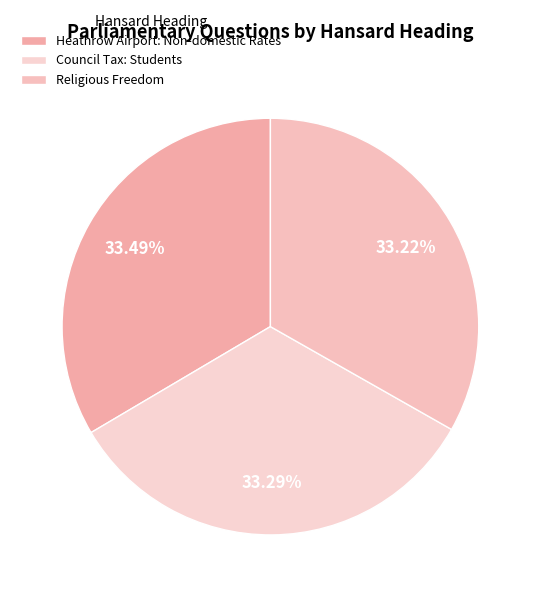

Between Heathrow Airport: Non-domestic Rates and Council Tax: Students, which is larger?

Heathrow Airport: Non-domestic Rates